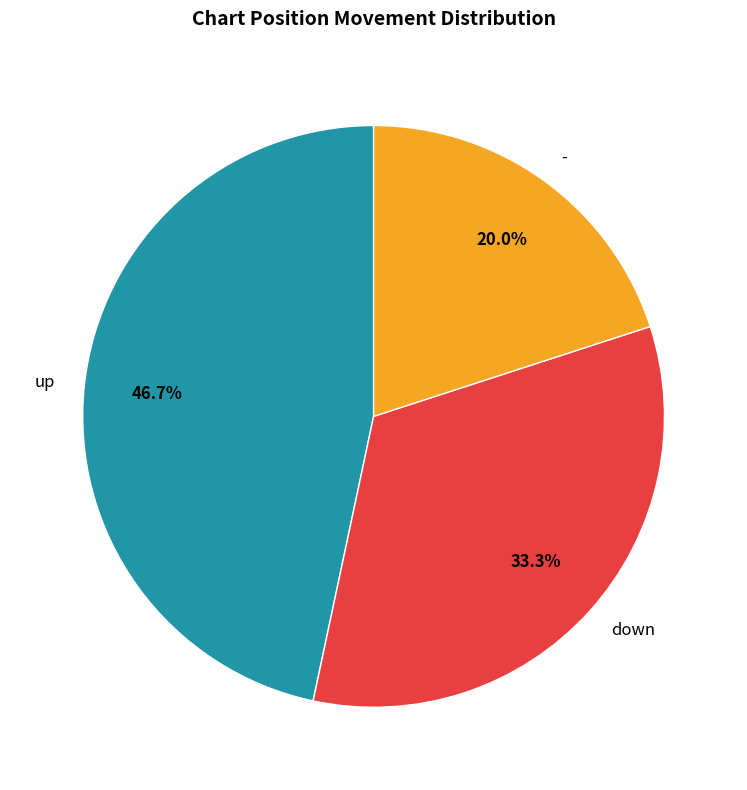

To the nearest percent, what percentage of the pie is up?

47%